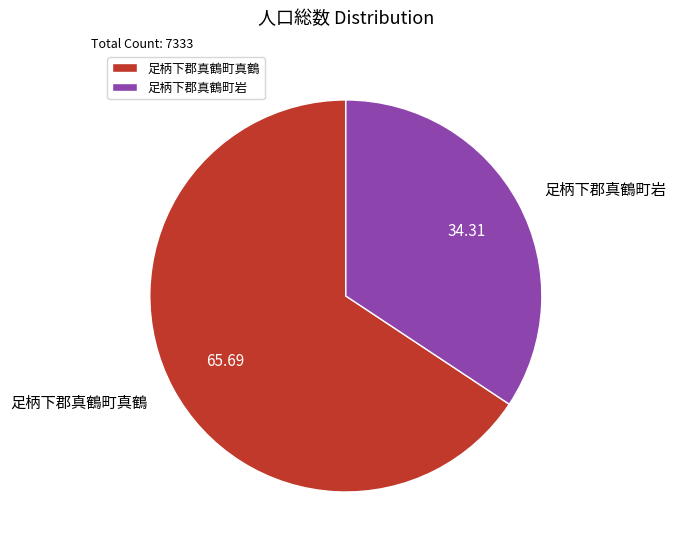

What is the ratio of the value at 足柄下郡真鶴町真鶴 to the value at 足柄下郡真鶴町岩?

1.9